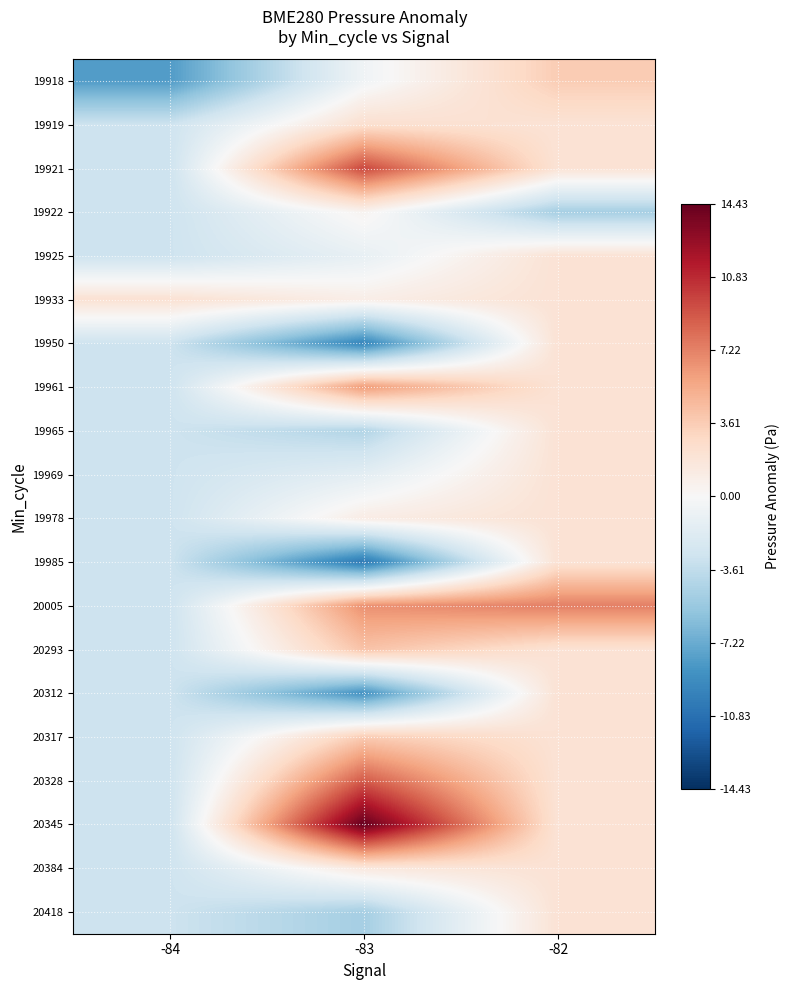

How many series are shown in this chart?

20